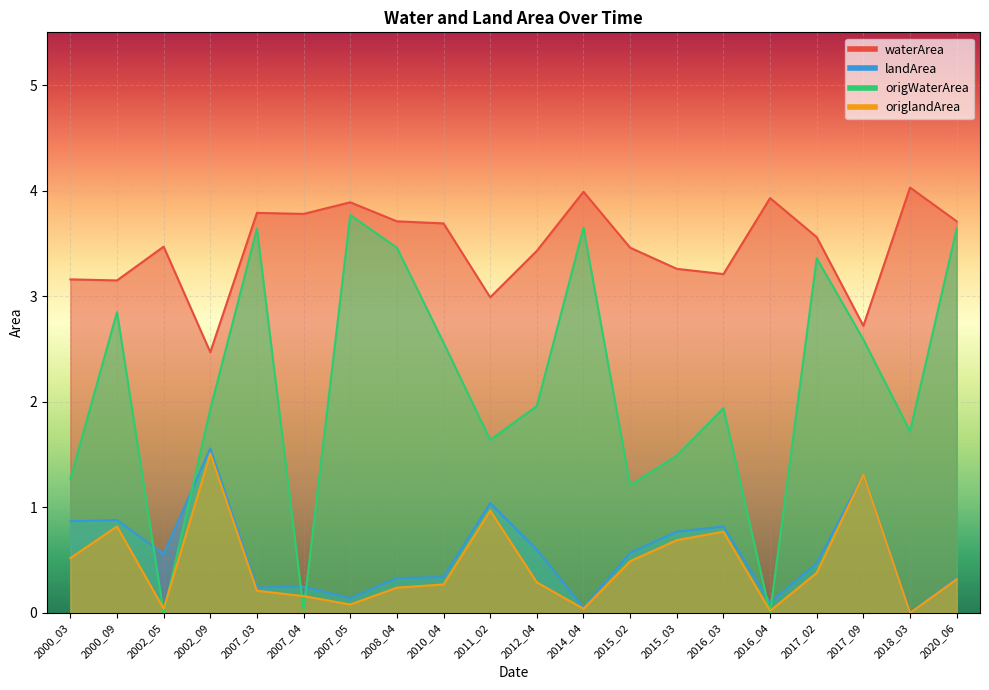

Rank the categories by origlandArea value from lowest to highest.

2018_03, 2016_04, 2002_05, 2014_04, 2007_05, 2007_04, 2007_03, 2008_04, 2010_04, 2012_04, 2020_06, 2017_02, 2015_02, 2000_03, 2015_03, 2016_03, 2000_09, 2011_02, 2017_09, 2002_09